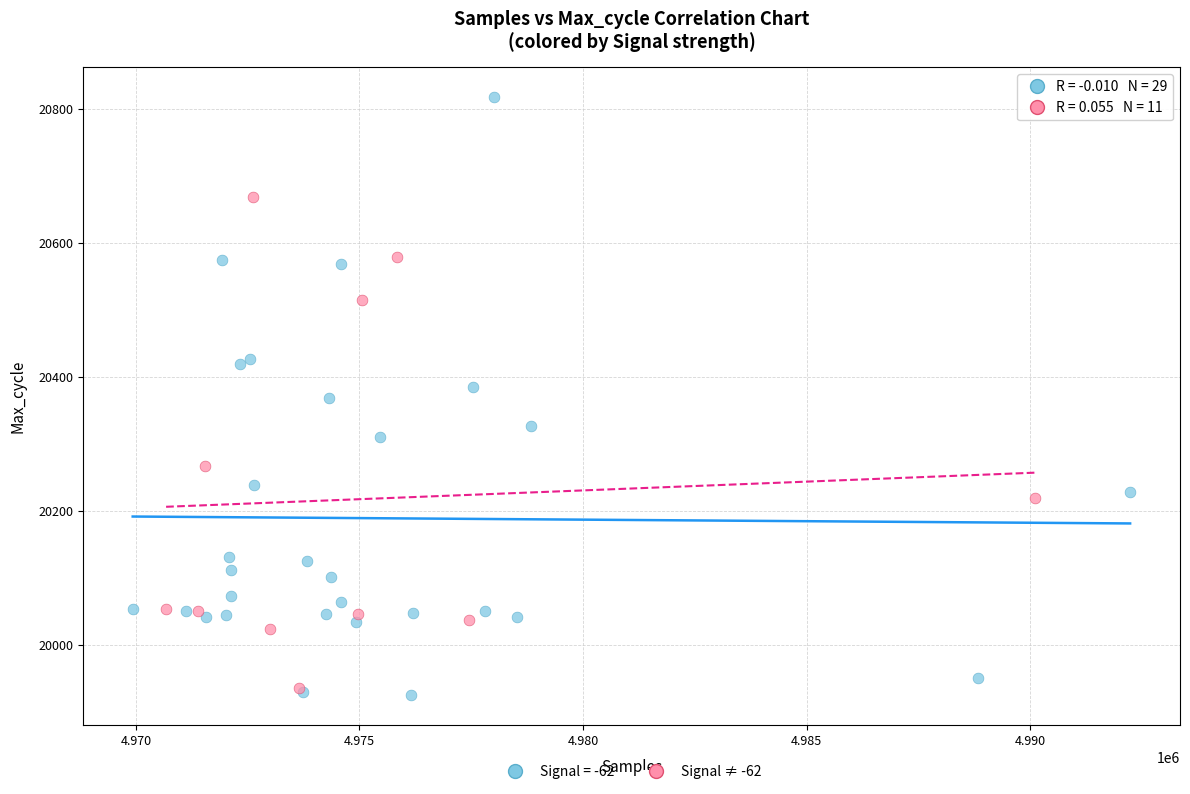

Which series has the widest spread of Y values?

Signal = -62